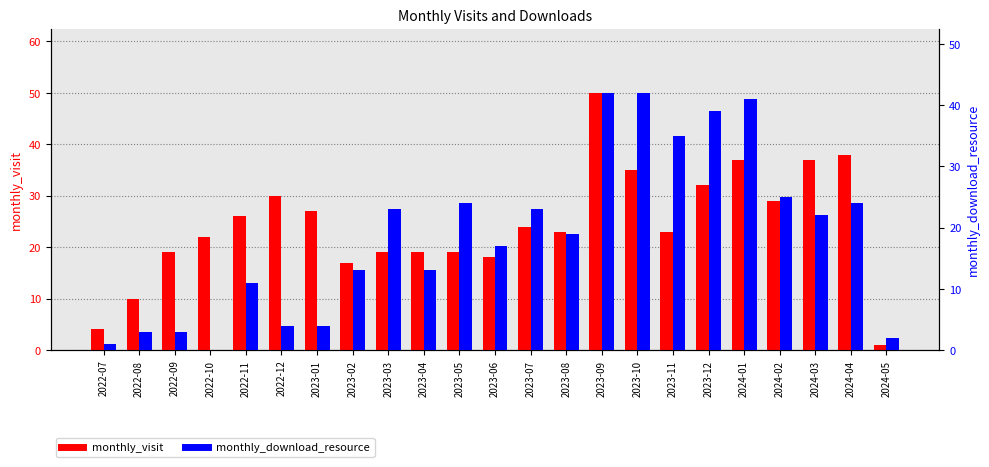

What is the sum of the monthly_download_resource values at 2022-11 and 2024-04?

35